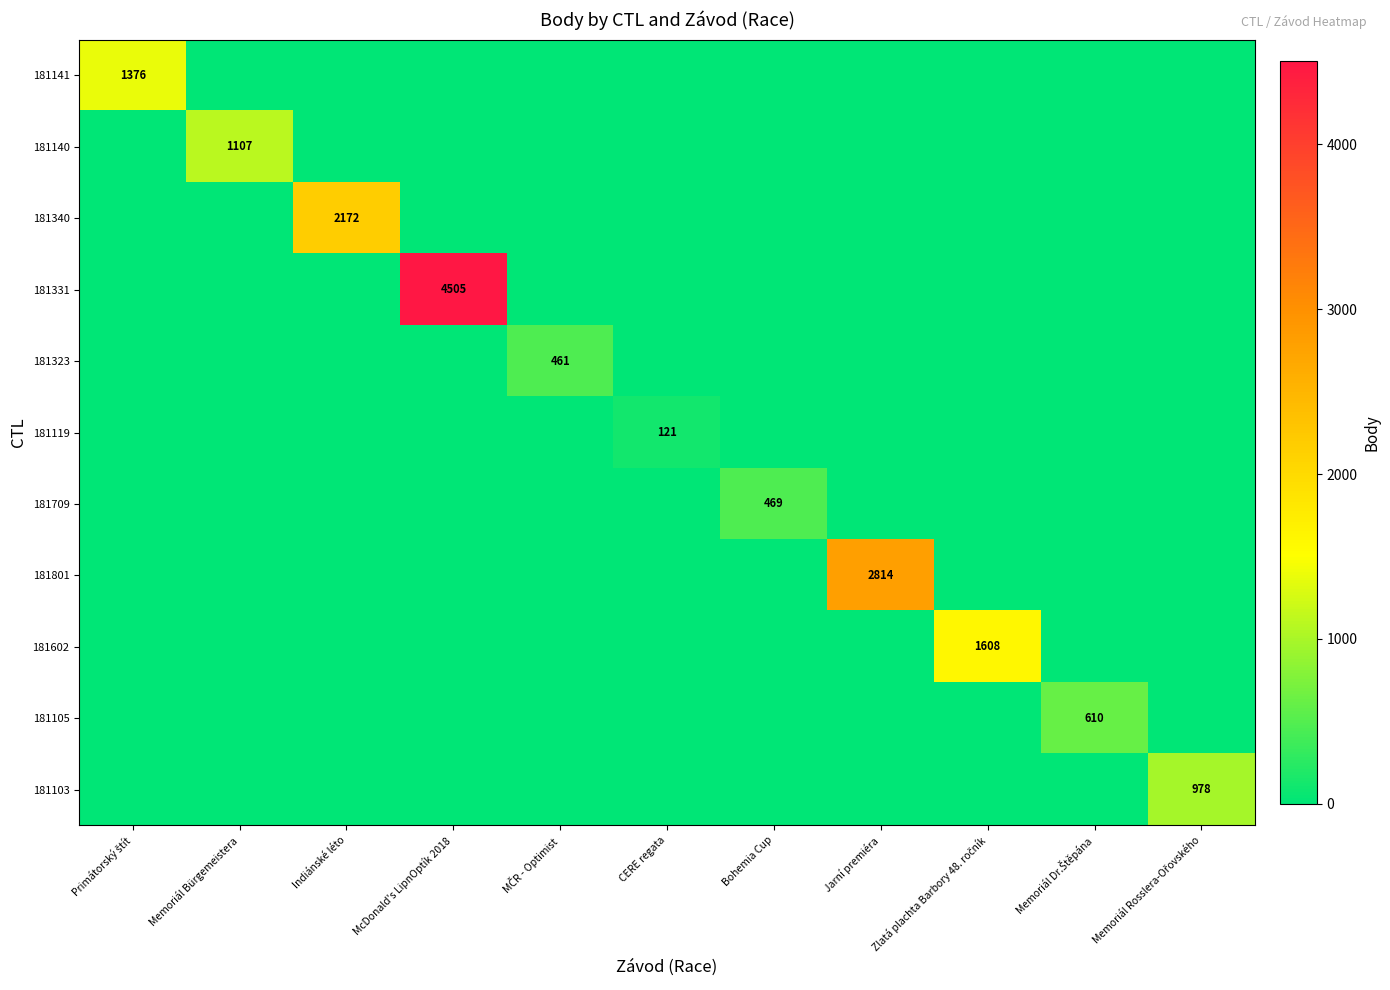

Is the value of 181140 at Zlatá plachta Barbory 48. ročník greater than the value of 181331 at Primátorský štít?

No